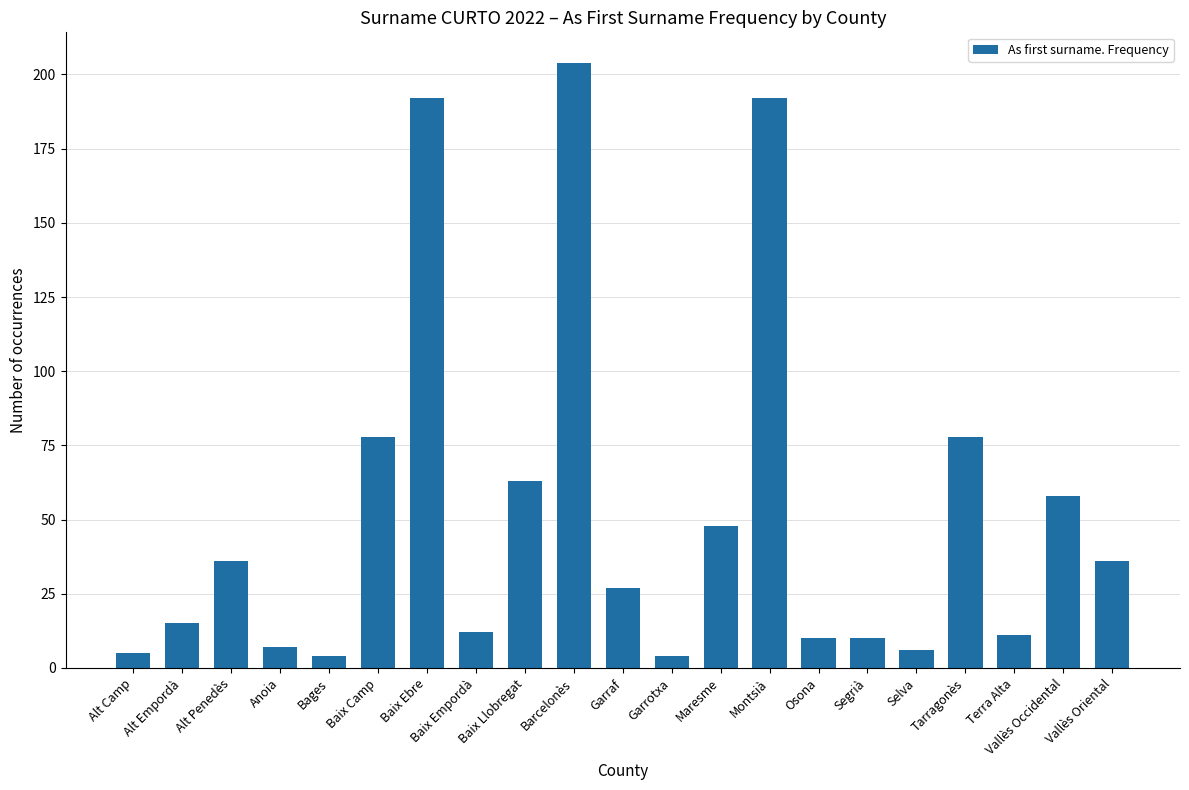

Where does the data first go above 27?

Alt Penedès